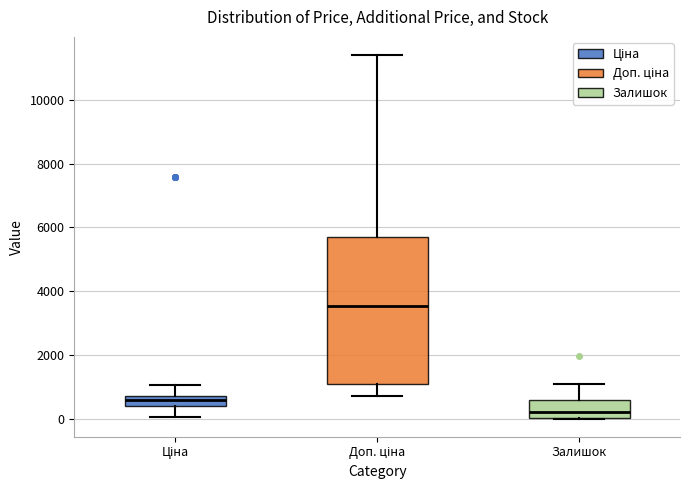

Where does the upper whisker of the box for Ціна end on the y-axis? The values are not printed on the chart, so give them approximately, as read against the axis.

1000